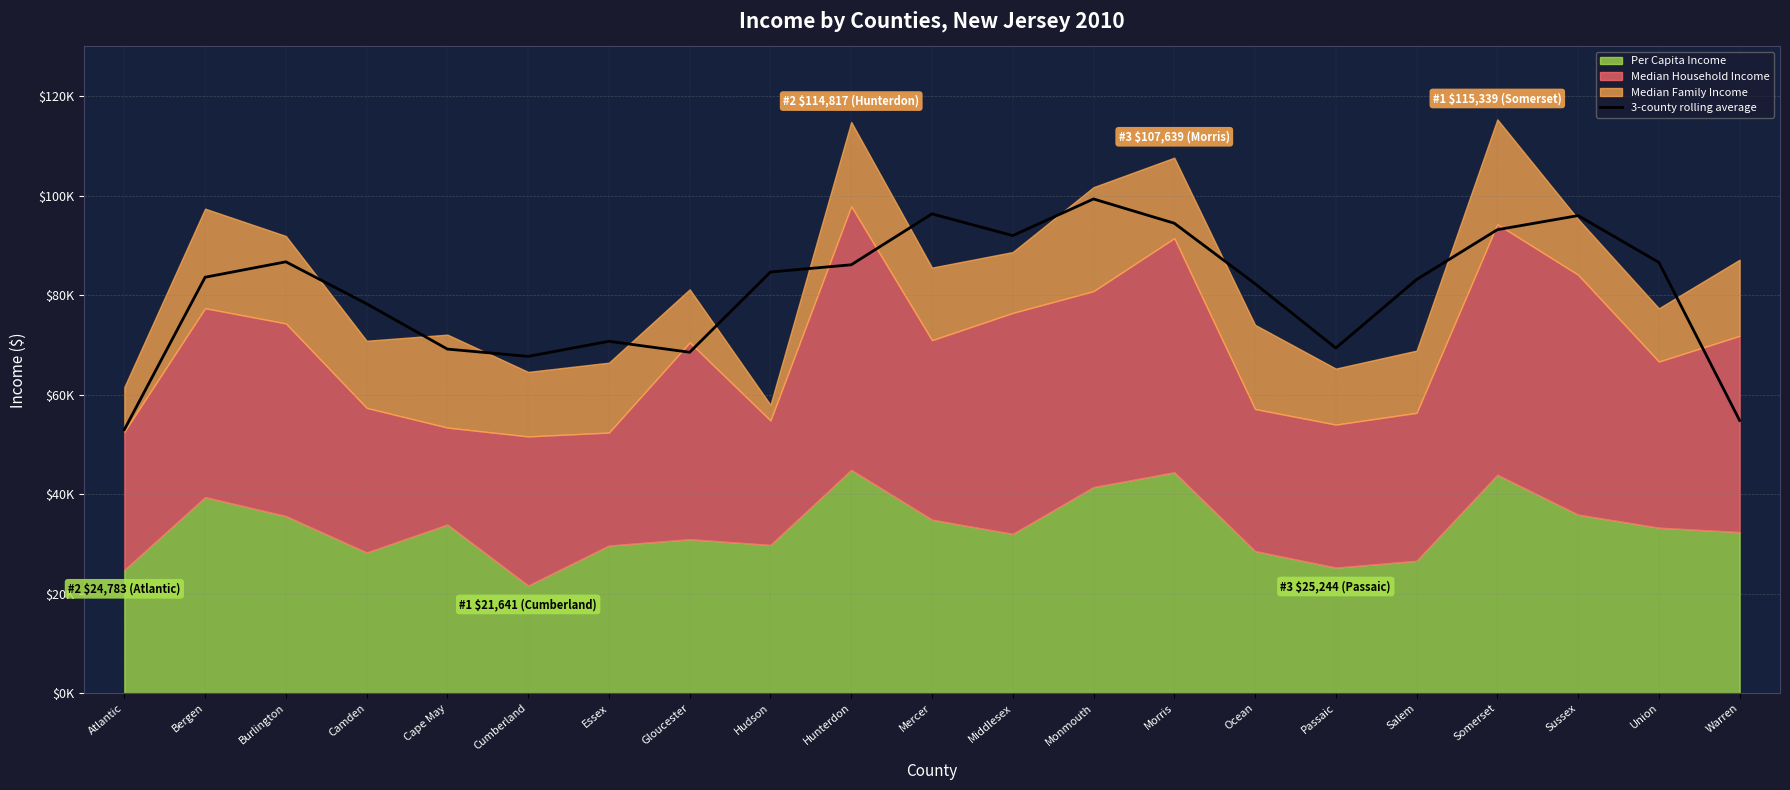

Reading right to left, extract all data points from this chart.

Warren=54831.0	Union=86597.7	Sussex=96000.0	Somerset=93165.7	Salem=83148.3	Passaic=69383.7	Ocean=82310.7	Morris=94466.0	Monmouth=99343.7	Middlesex=91979.7	Mercer=96347.3	Hunterdon=86114.0	Hudson=84658.0	Gloucester=68532.0	Essex=70733.7	Cumberland=67699.0	Cape May=69167.3	Camden=78272.0	Burlington=86711.7	Bergen=83610.7	Atlantic=52978.3